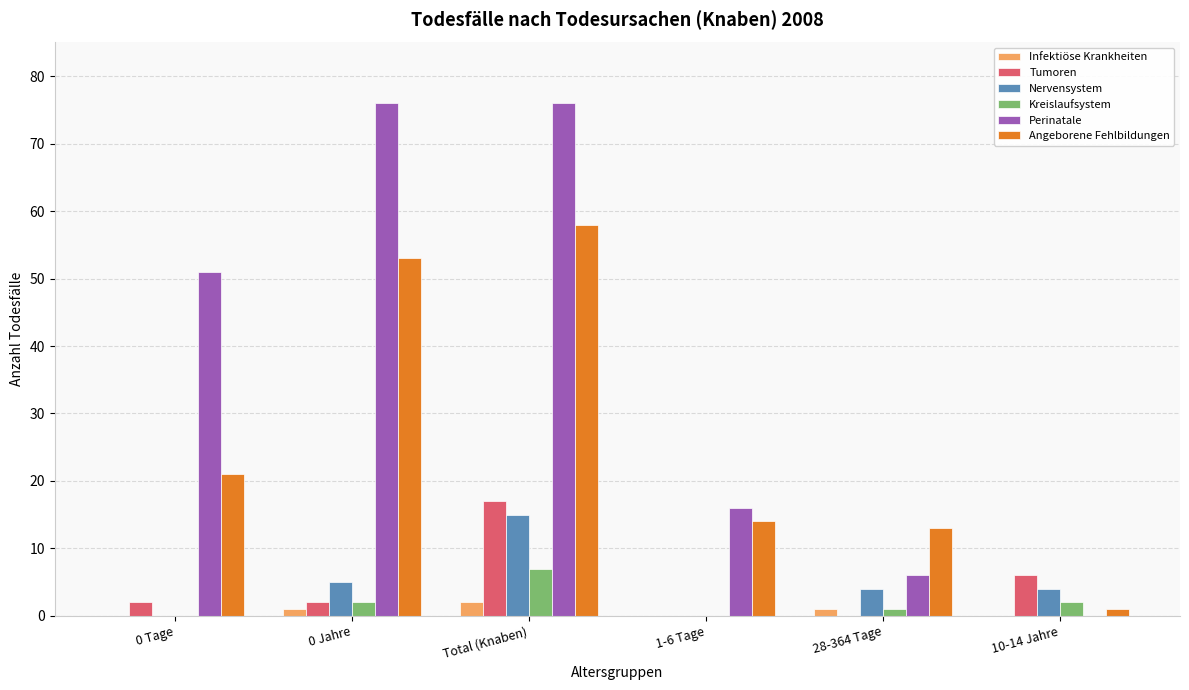

Count the number of categories in the chart.

6